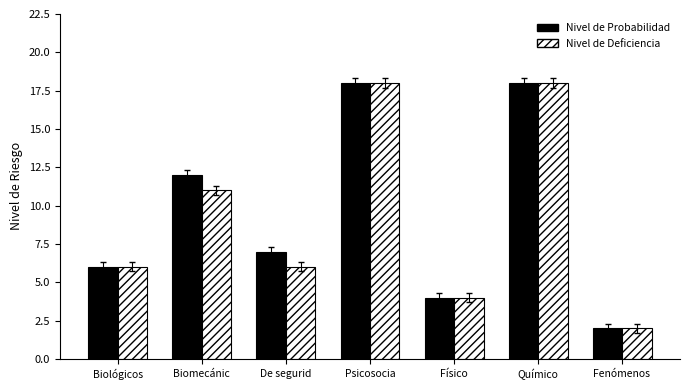

What is the sum of the Nivel de Deficiencia values at Biomecánic and Químico?

29